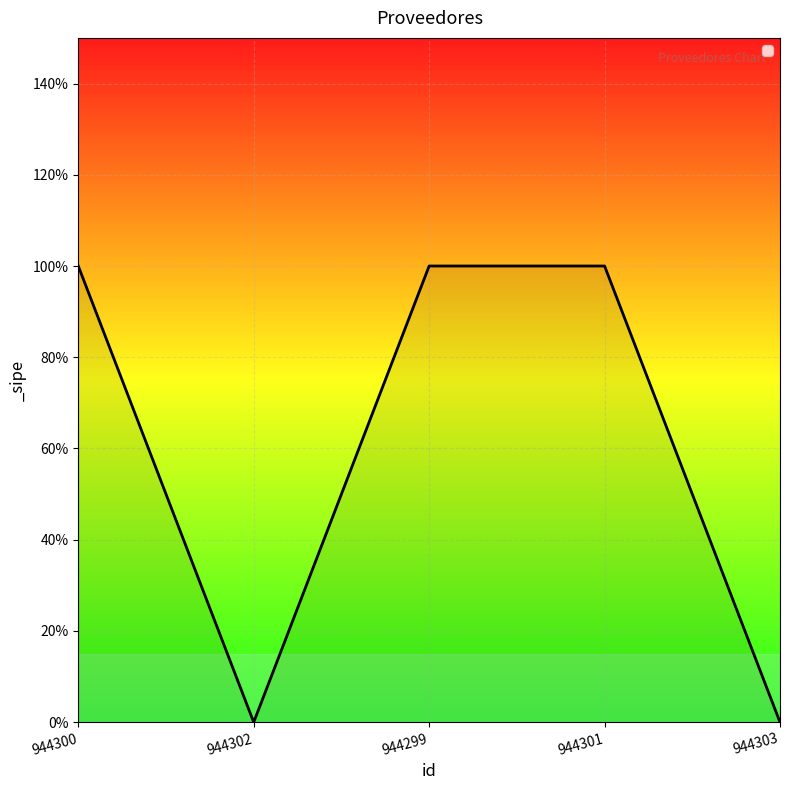

Does the chart have visible grid lines?

Yes